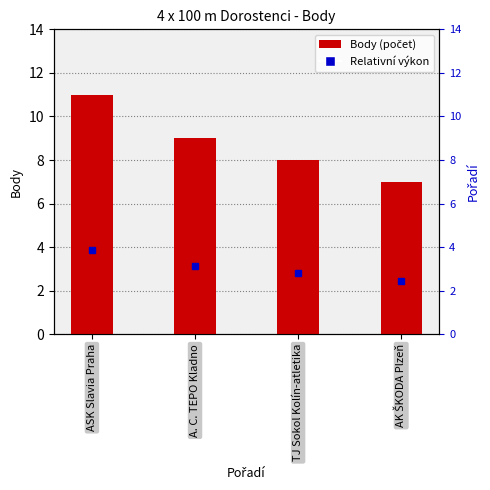

What is the value of the 2nd bar from the left?

9